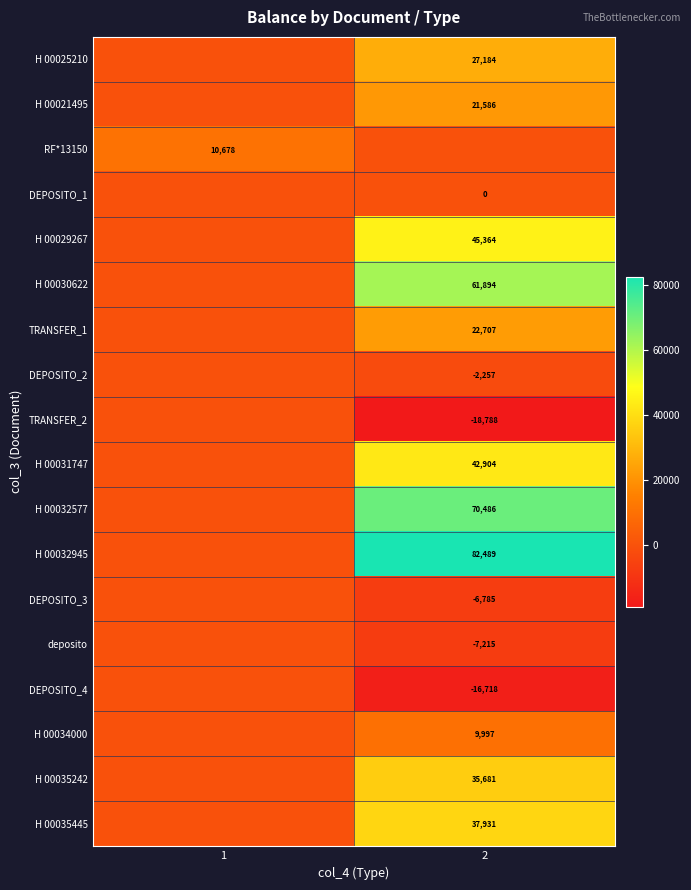

Is the value of H 00021495 at 2 greater than the value of H 00030622 at 2?

No